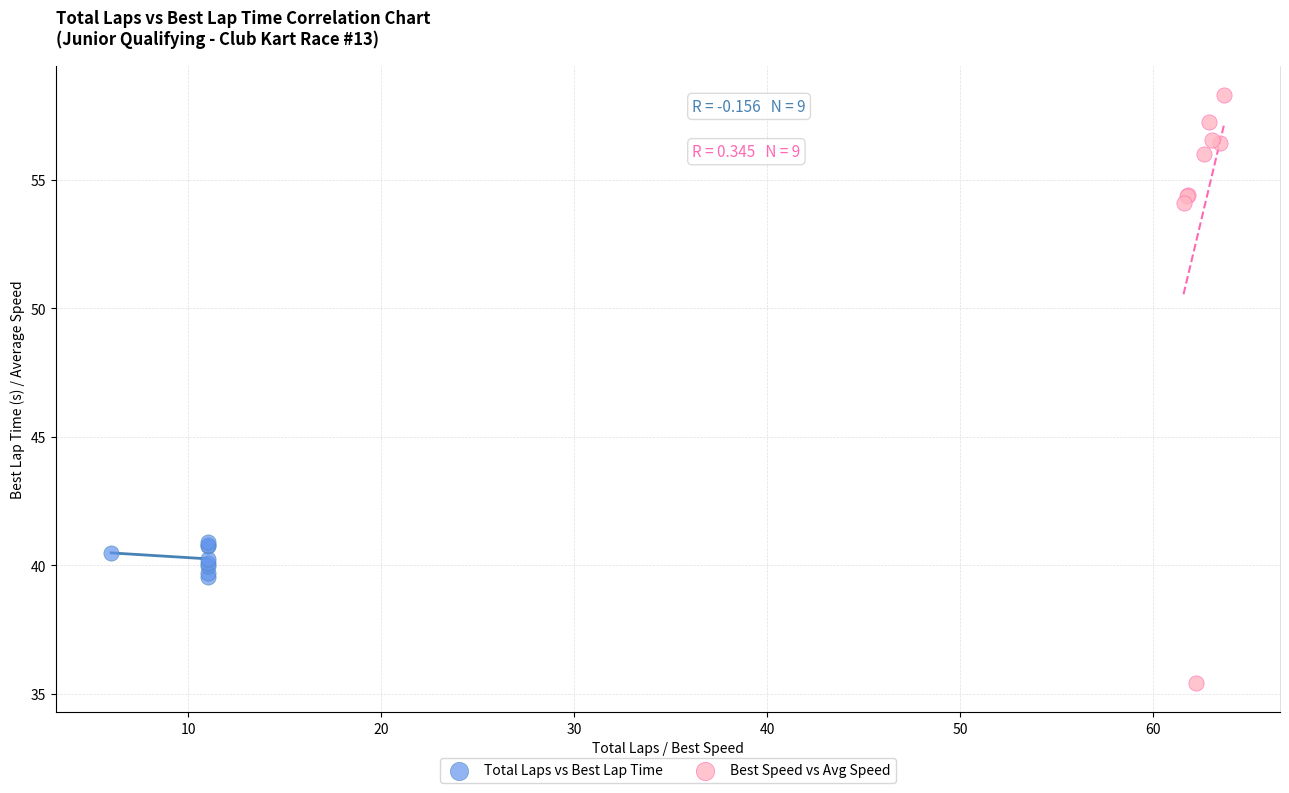

Which series has the largest Y range (max minus min)?

Best Speed vs Avg Speed